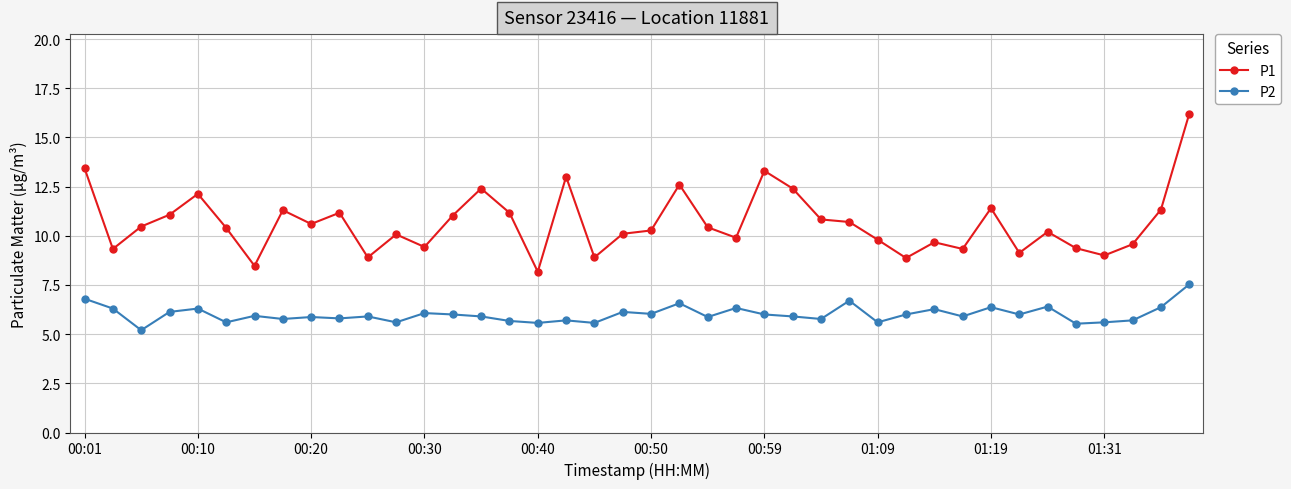

What is the difference between the maximum and minimum values in the P1 series?

8.0